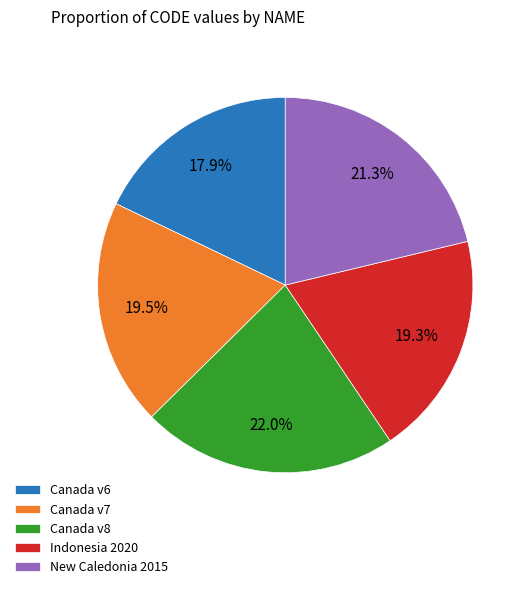

Combined, do Canada v8 and New Caledonia 2015 account for over 50%?

No